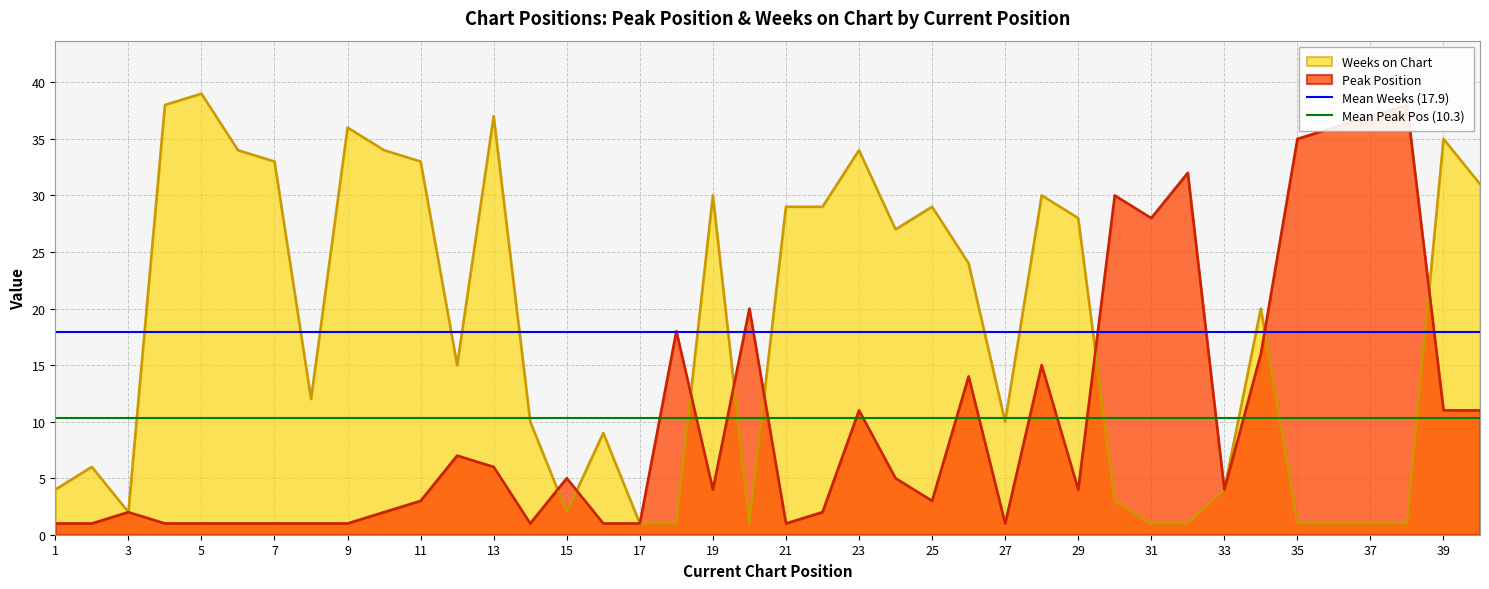

What is the maximum value for Weeks on Chart?

39